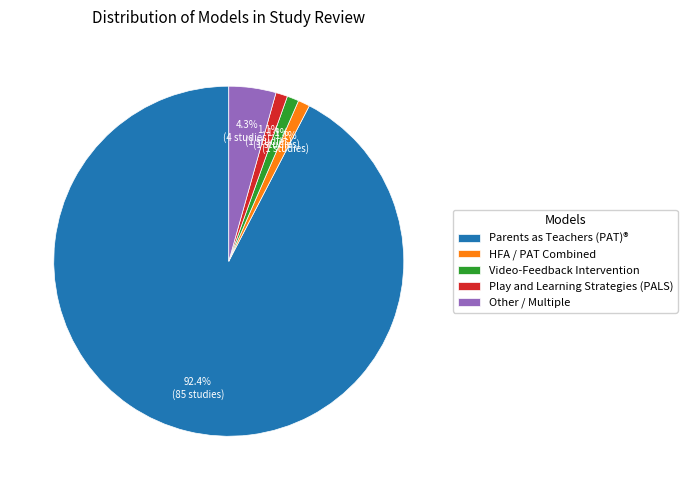

What is the ratio of the value at Video-Feedback Intervention to the value at Play and Learning Strategies (PALS)?

1.0